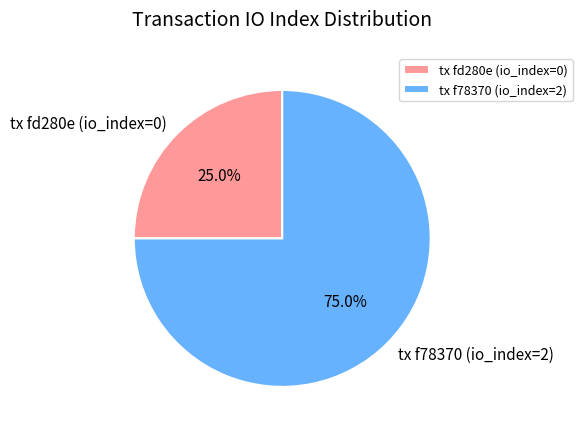

Is tx f78370 (io_index=2) the majority of the pie?

Yes